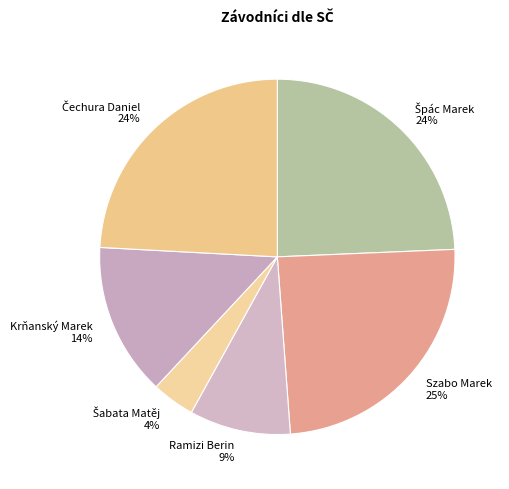

To the nearest percent, what percentage of the pie is Ramizi Berin?

9%